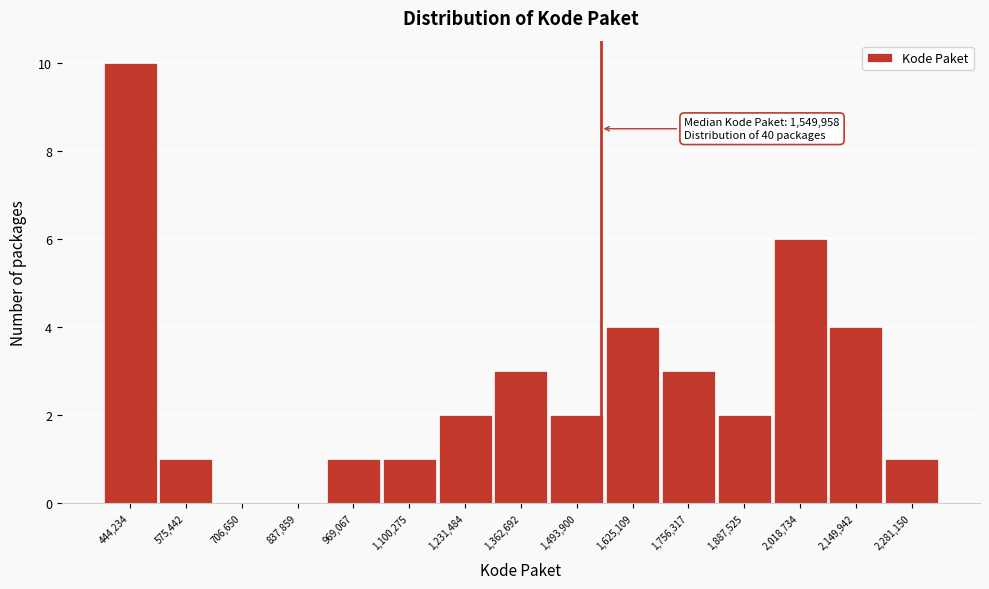

Over which range of the x-axis is the bar tallest?

380000 to 500000